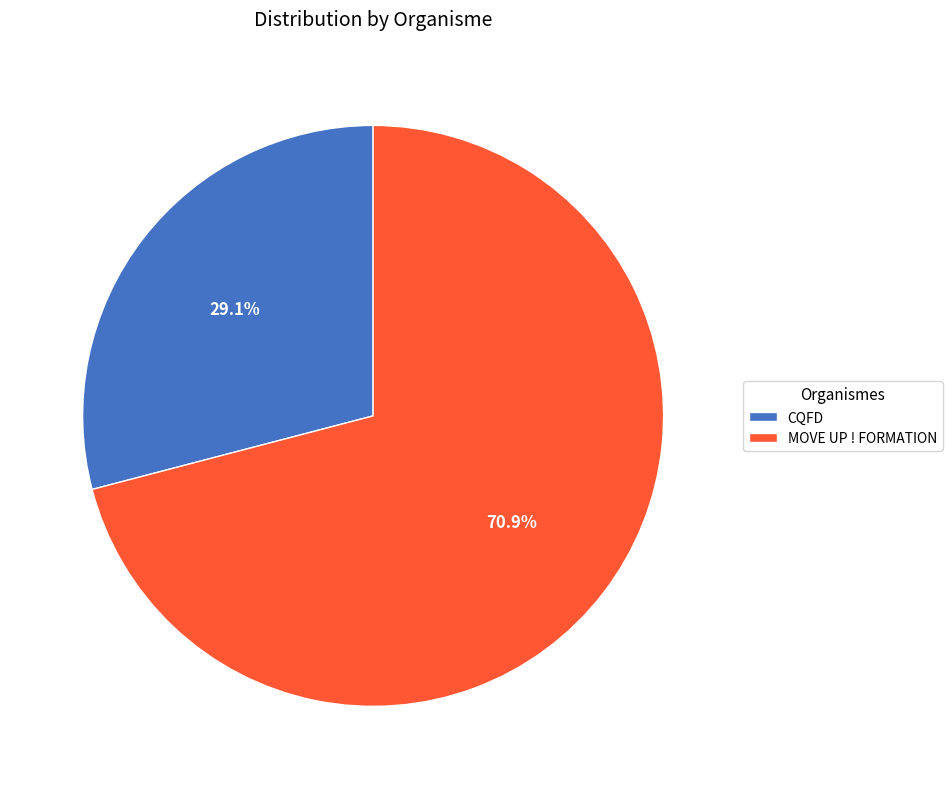

What is the total percentage of CQFD and MOVE UP ! FORMATION?

100.0%